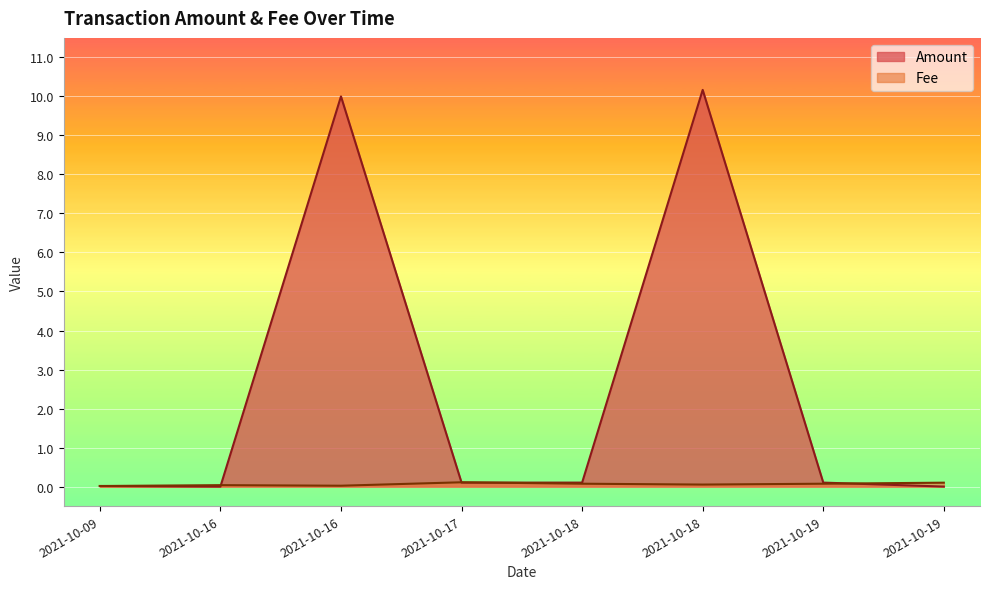

Which series ends up on top after the final intersection of Amount and Fee?

Fee